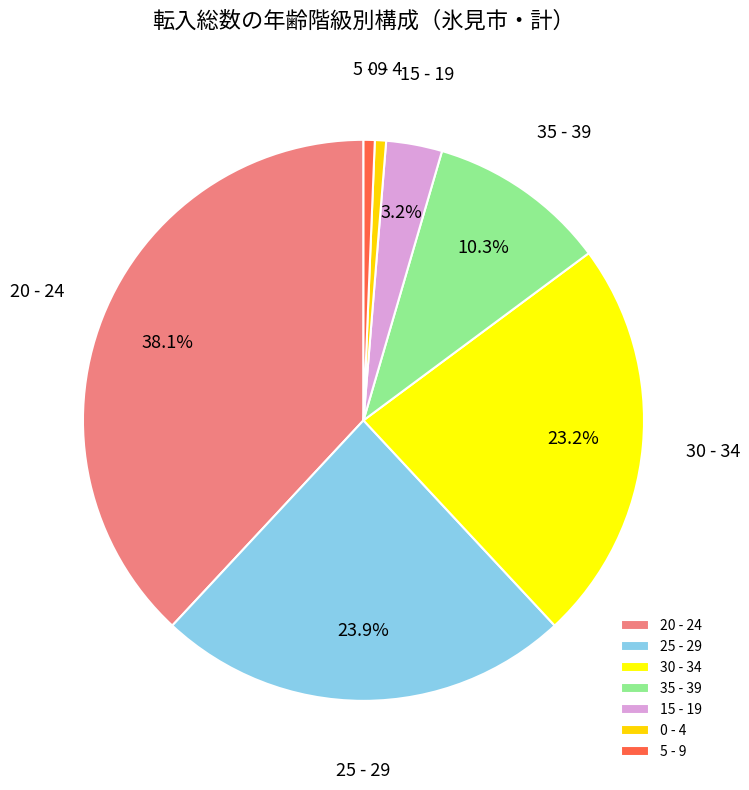

Is 35 - 39 the majority of the pie?

No